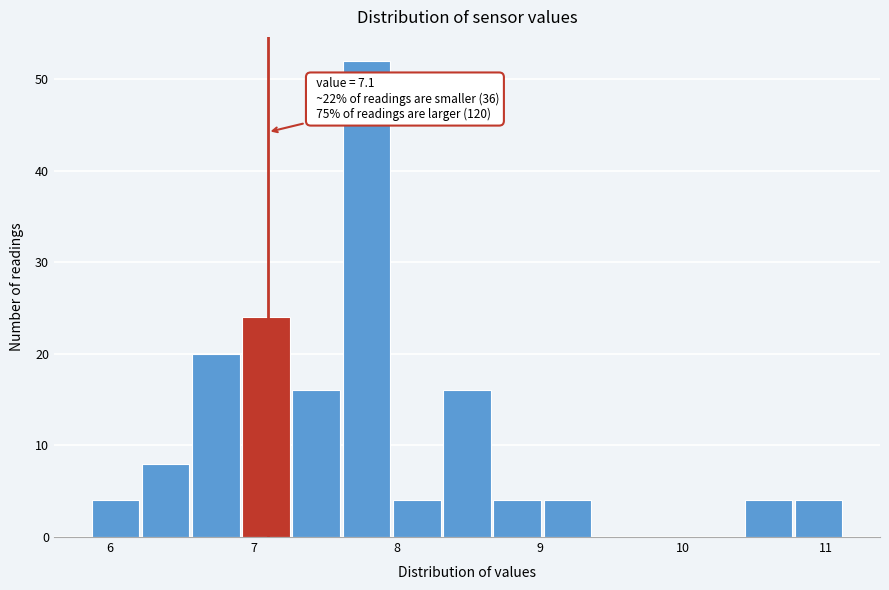

Around what value on the x-axis is the tallest bar? Give the approximate position of its centre, as read against the axis.

7.8